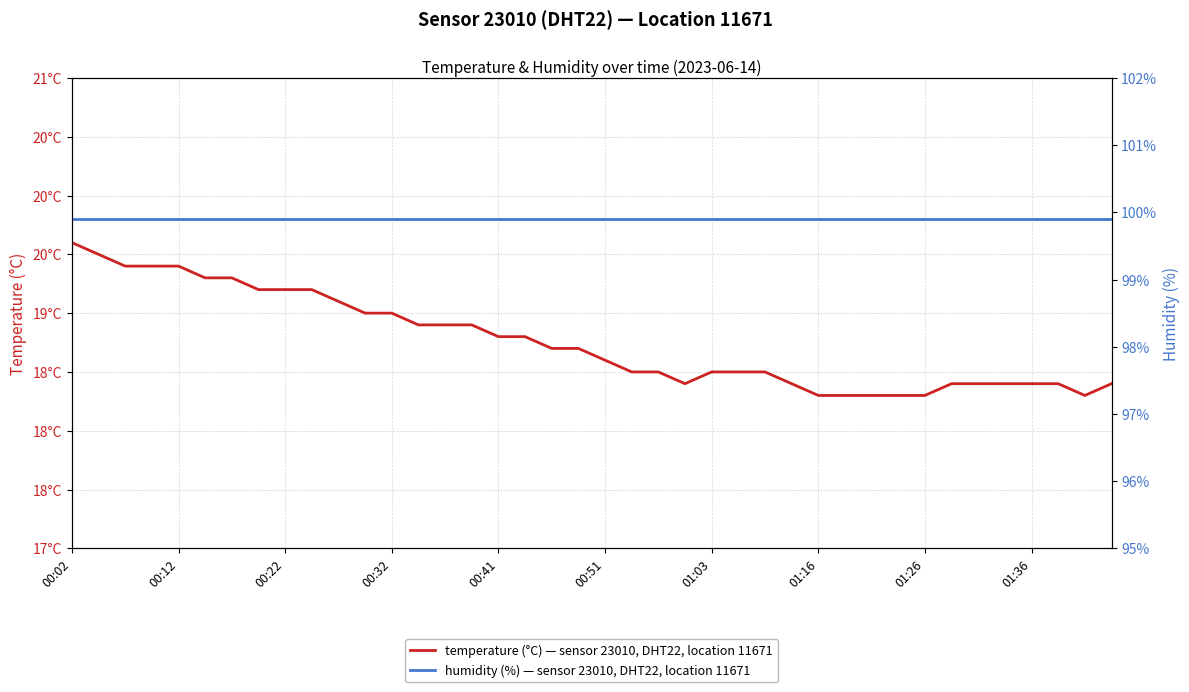

What is the highest value of the temperature (°C) — sensor 23010, DHT22, location 11671 series?

19.6